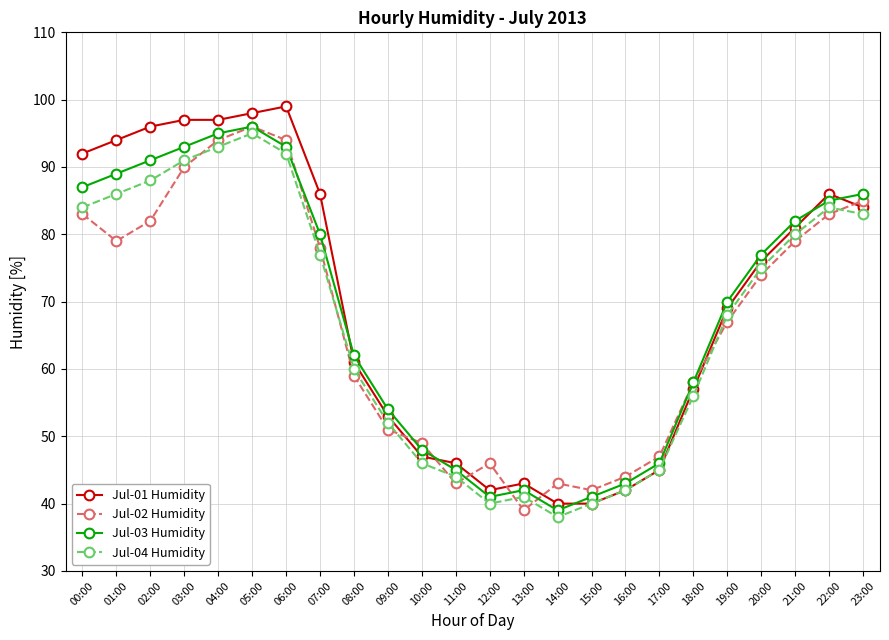

What is the spread (max minus min) of values at 09:00?

3